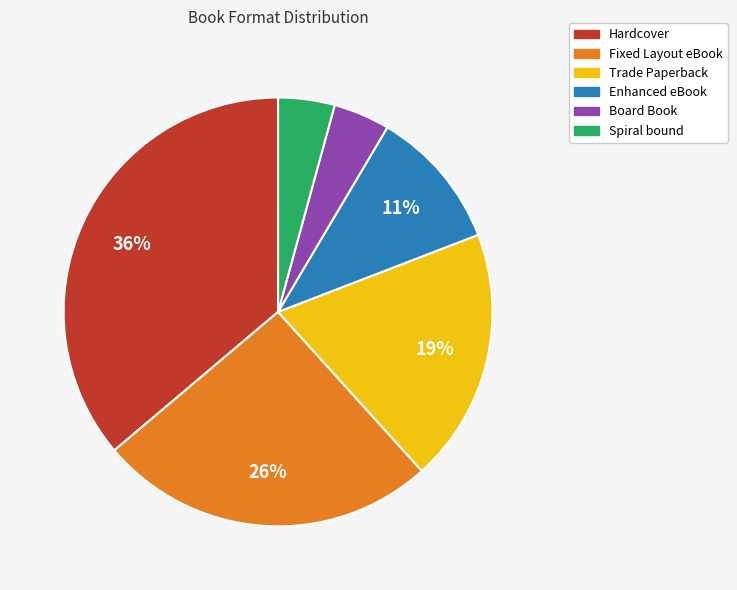

How many slices are in this pie chart?

6